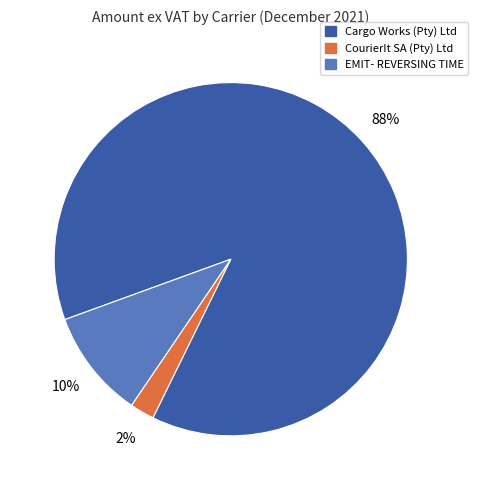

To the nearest percent, what is the average slice percentage?

33%